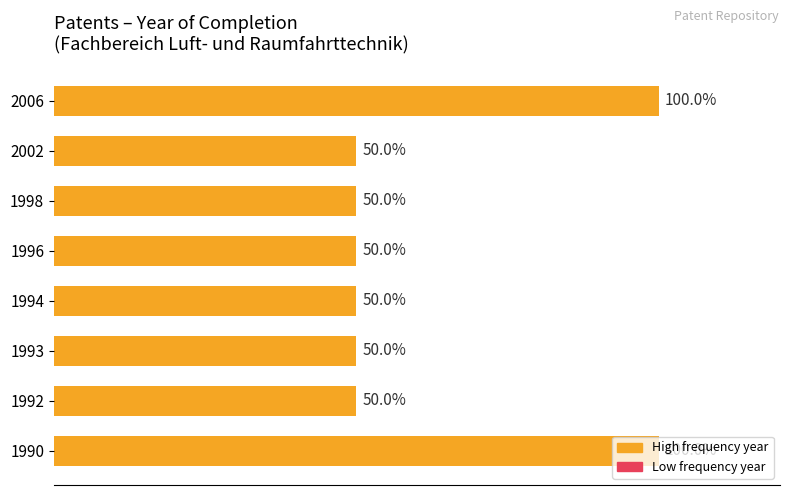

Does the chart contain any negative values?

No